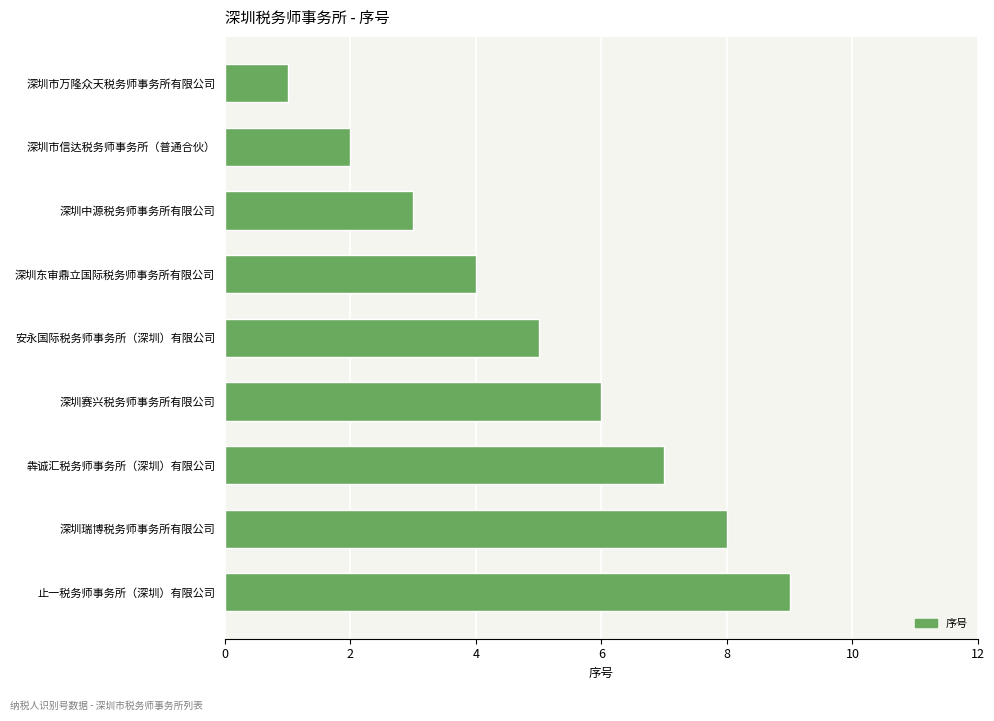

Rank the categories by value from highest to lowest.

止一税务师事务所（深圳）有限公司, 深圳瑞博税务师事务所有限公司, 犇诚汇税务师事务所（深圳）有限公司, 深圳赛兴税务师事务所有限公司, 安永国际税务师事务所（深圳）有限公司, 深圳东审鼎立国际税务师事务所有限公司, 深圳中源税务师事务所有限公司, 深圳市信达税务师事务所（普通合伙）, 深圳市万隆众天税务师事务所有限公司